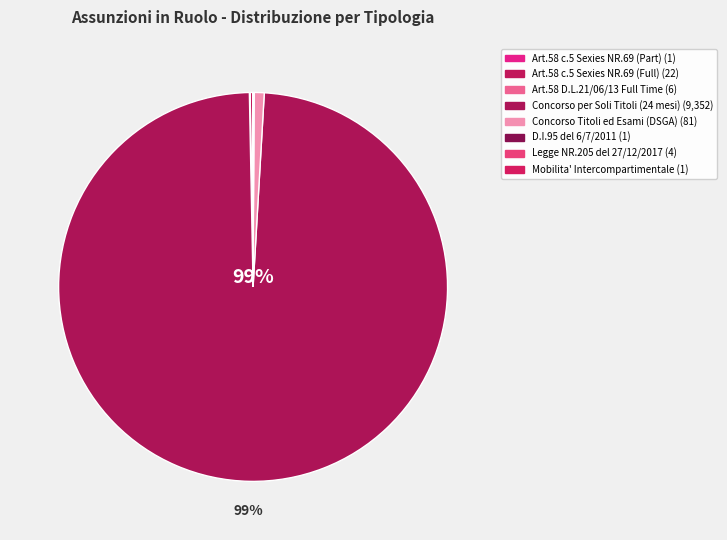

The Concorso Titoli ed Esami (DSGA) slice represents 1% of the pie. True or false?

True